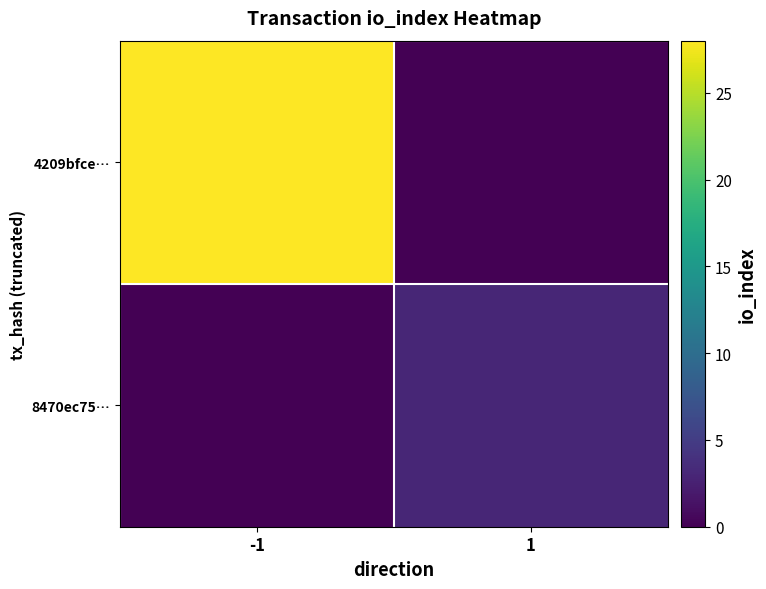

Reading right to left, transcribe all the data shown in this chart.

4209bfce…: 1=0	-1=28
8470ec75…: 1=3	-1=0